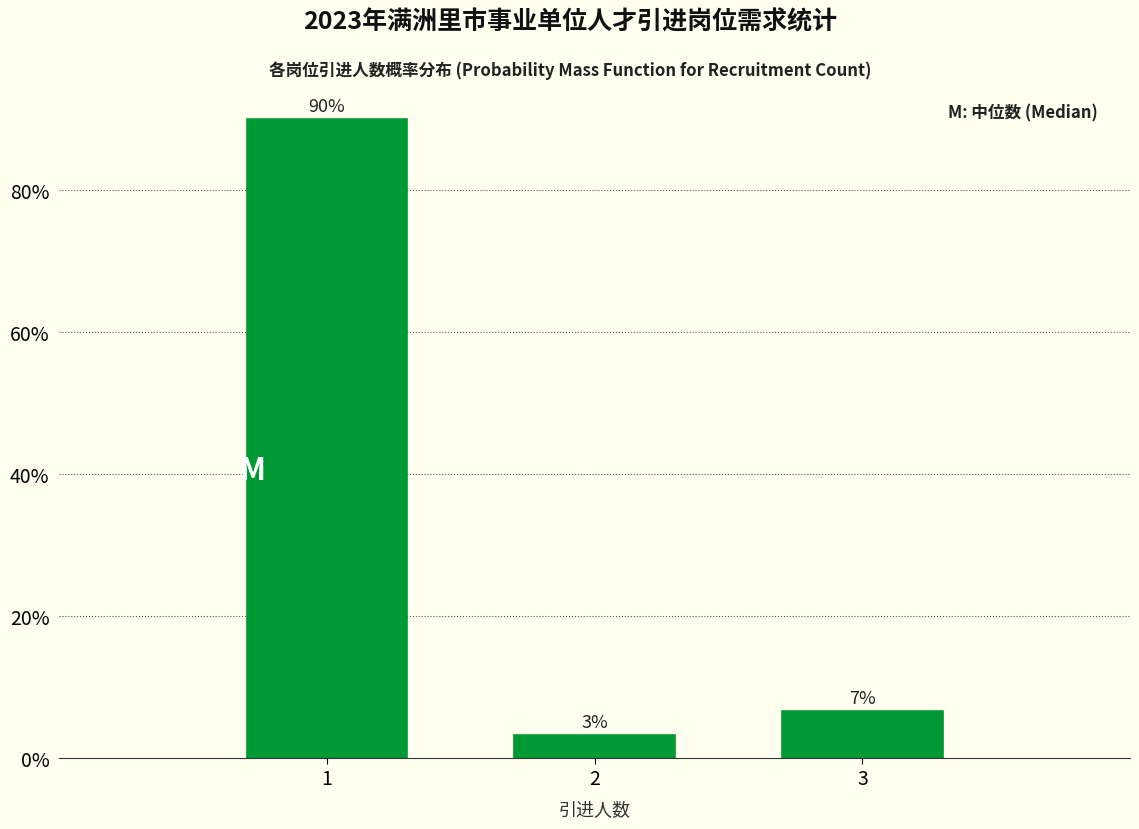

How many bars are there in total?

3